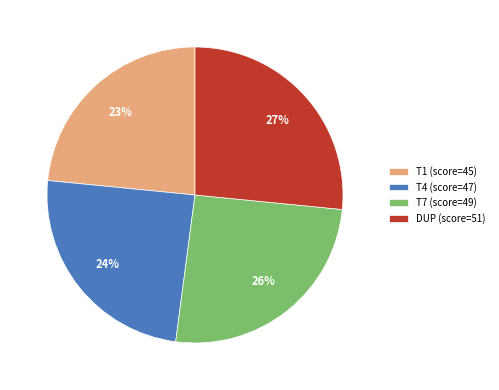

What percentage is the DUP (score=51) slice, to the nearest percent?

27%